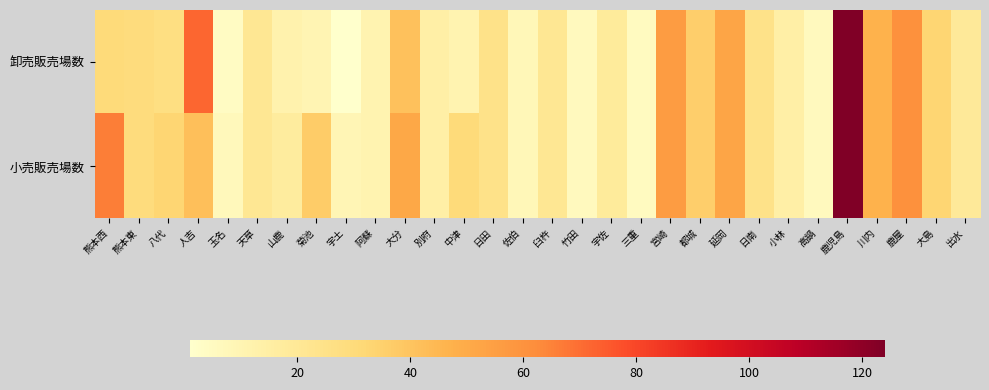

Between 山鹿 and 中津, which series saw the biggest shift?

小売販売場数